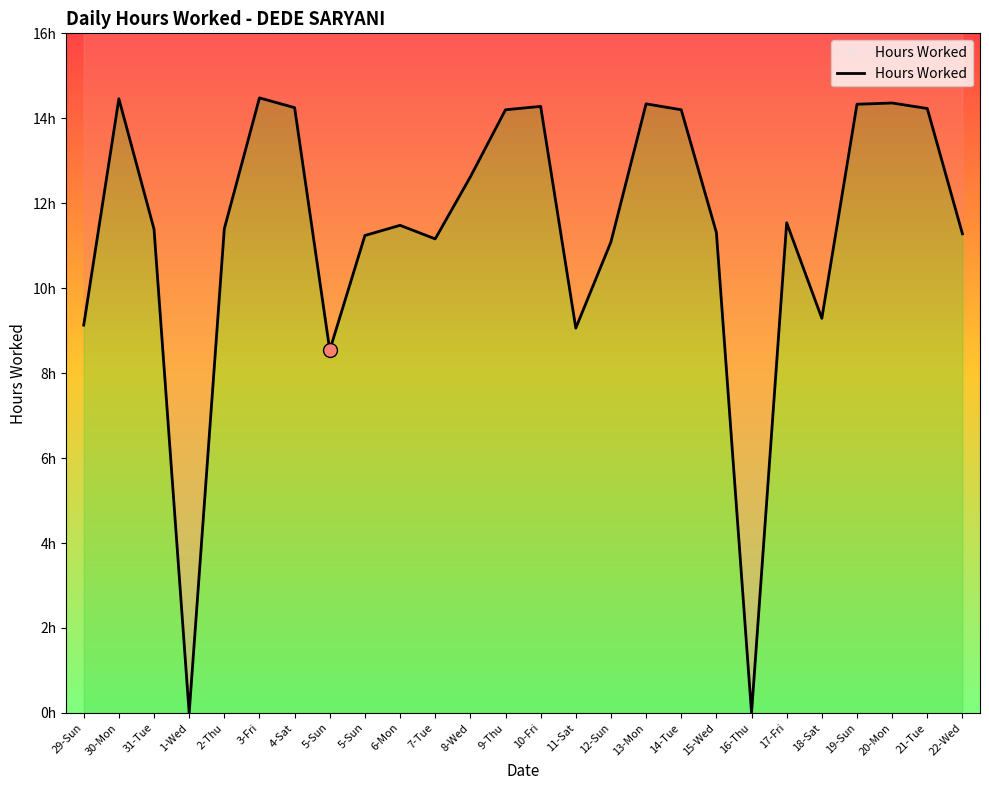

What is the change in value from 11-Sat to 21-Tue?

+5.2